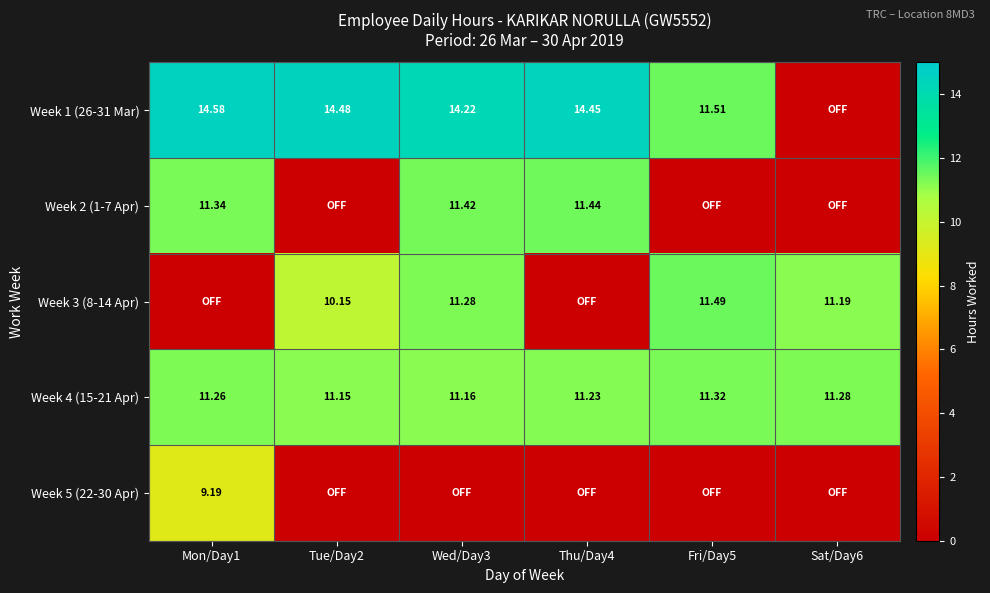

Between Thu/Day4 and Fri/Day5, which is larger?

Thu/Day4